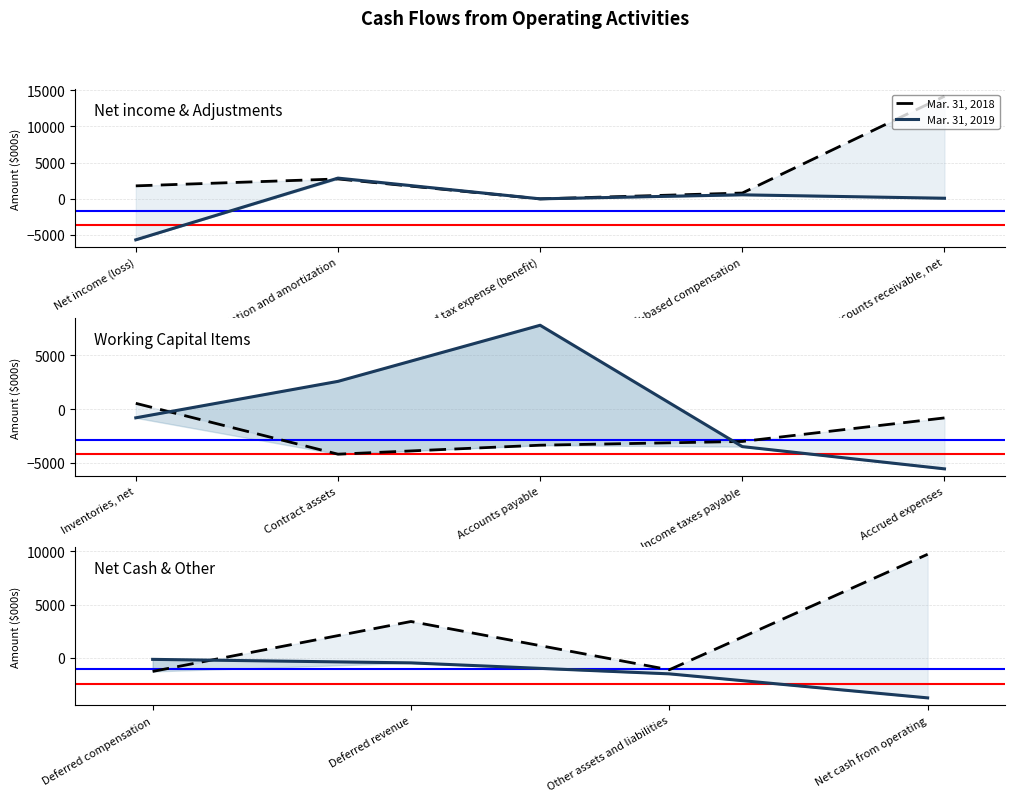

How many interior local peaks does the Mar. 31, 2018 series have?

1